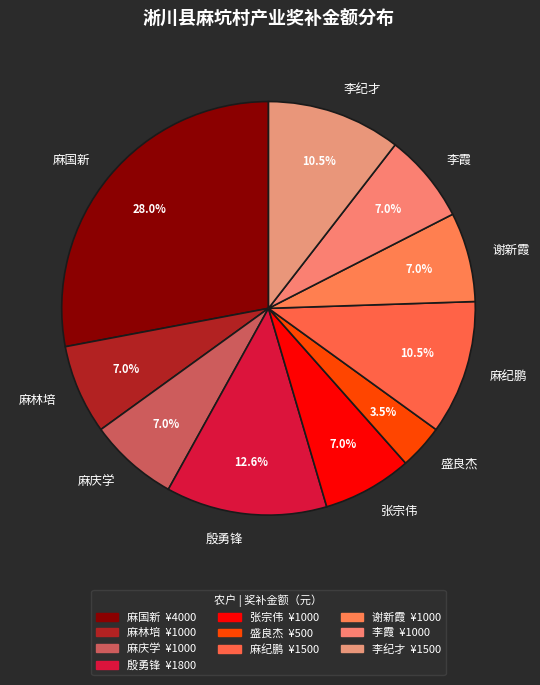

Does 盛良杰 represent more than half of the total?

No